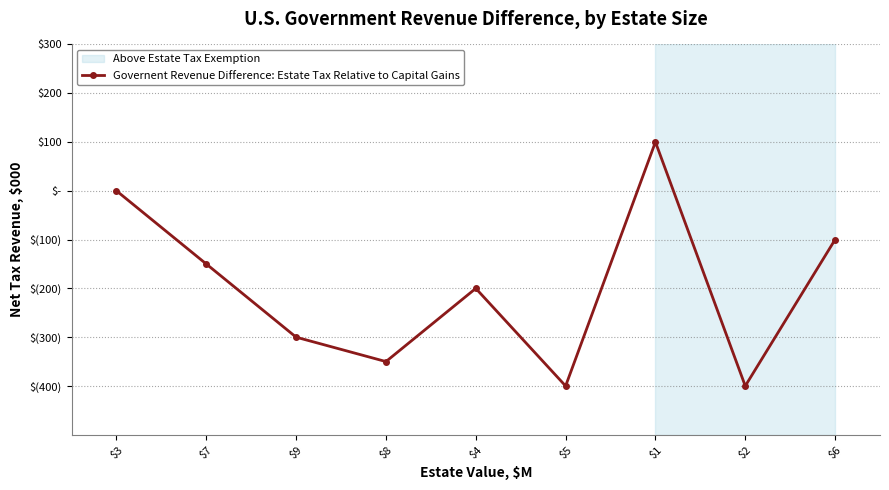

Is it true that the value at $4 is -200?

True